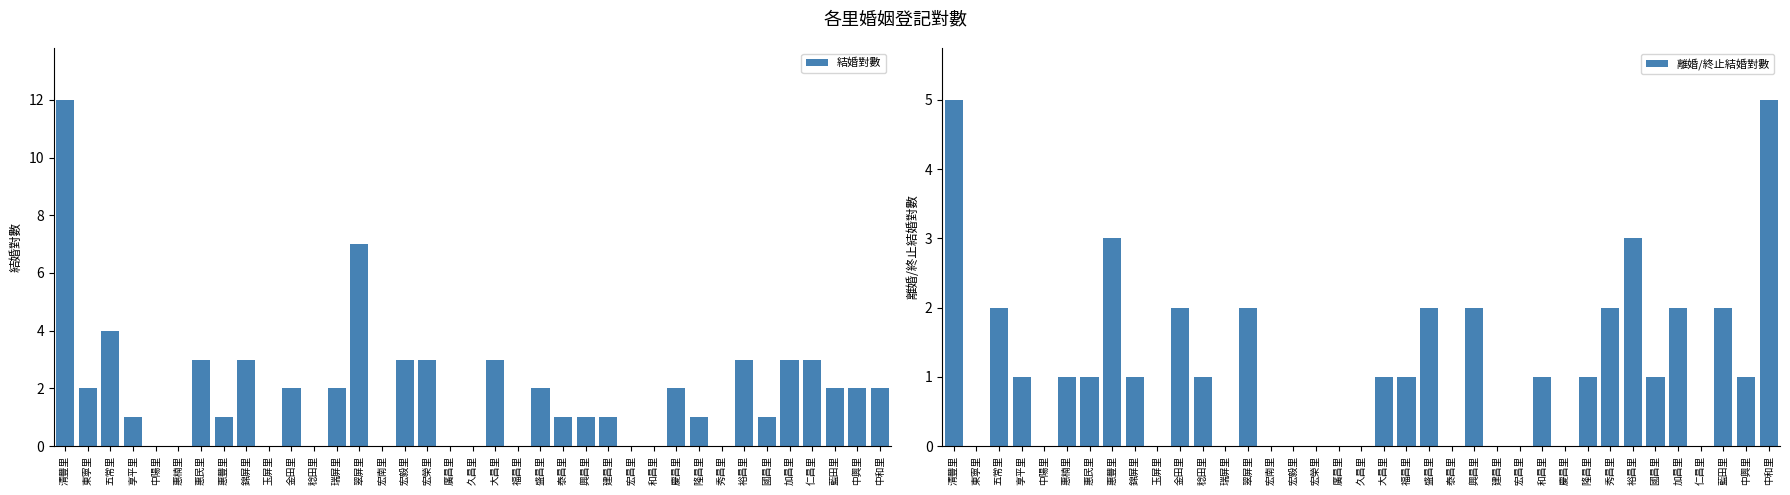

Which series changed the most between 瑞屏里 and 久昌里?

結婚對數